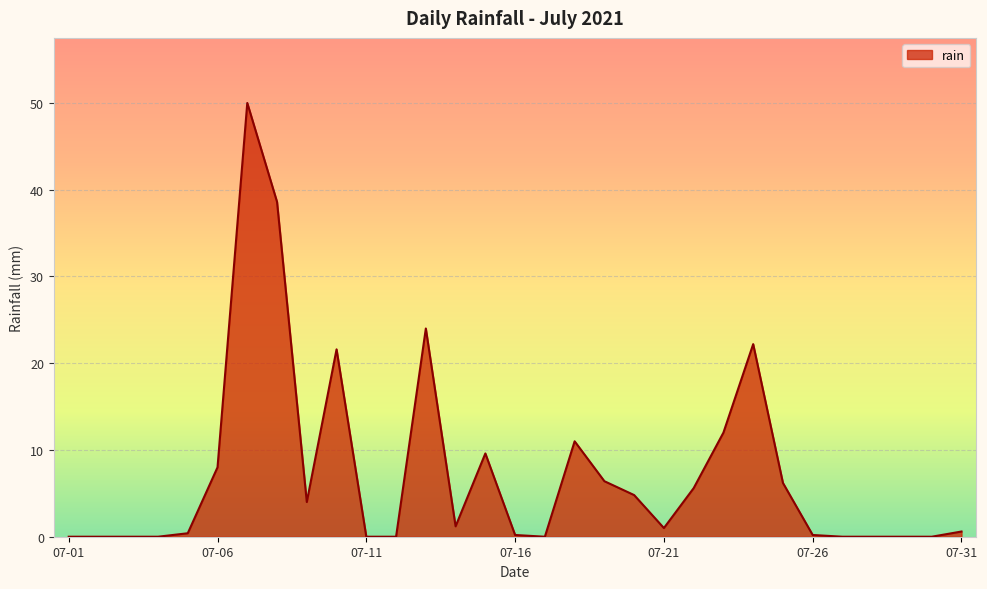

What is the maximum value shown in the chart?

50.0